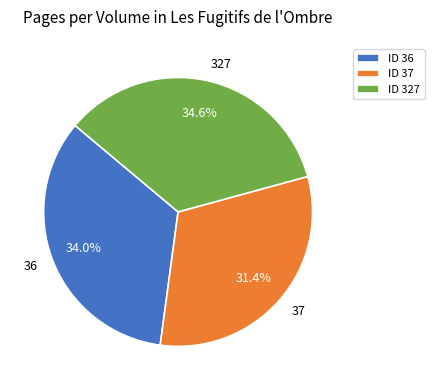

True or false: 37 accounts for 31% of the total.

True